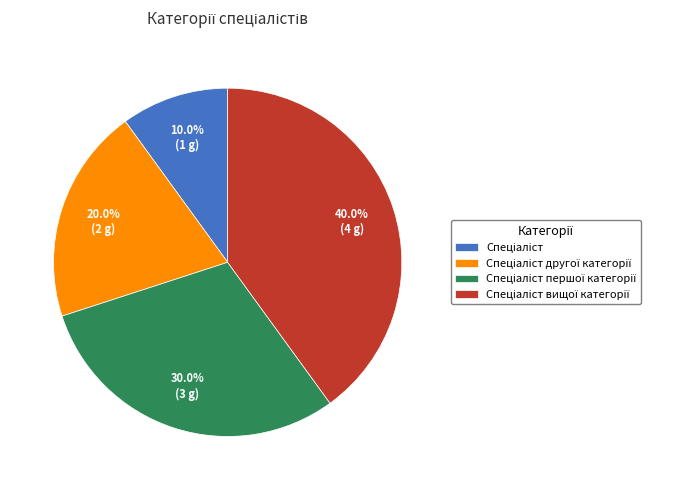

Is there any slice that represents more than half of the pie?

No